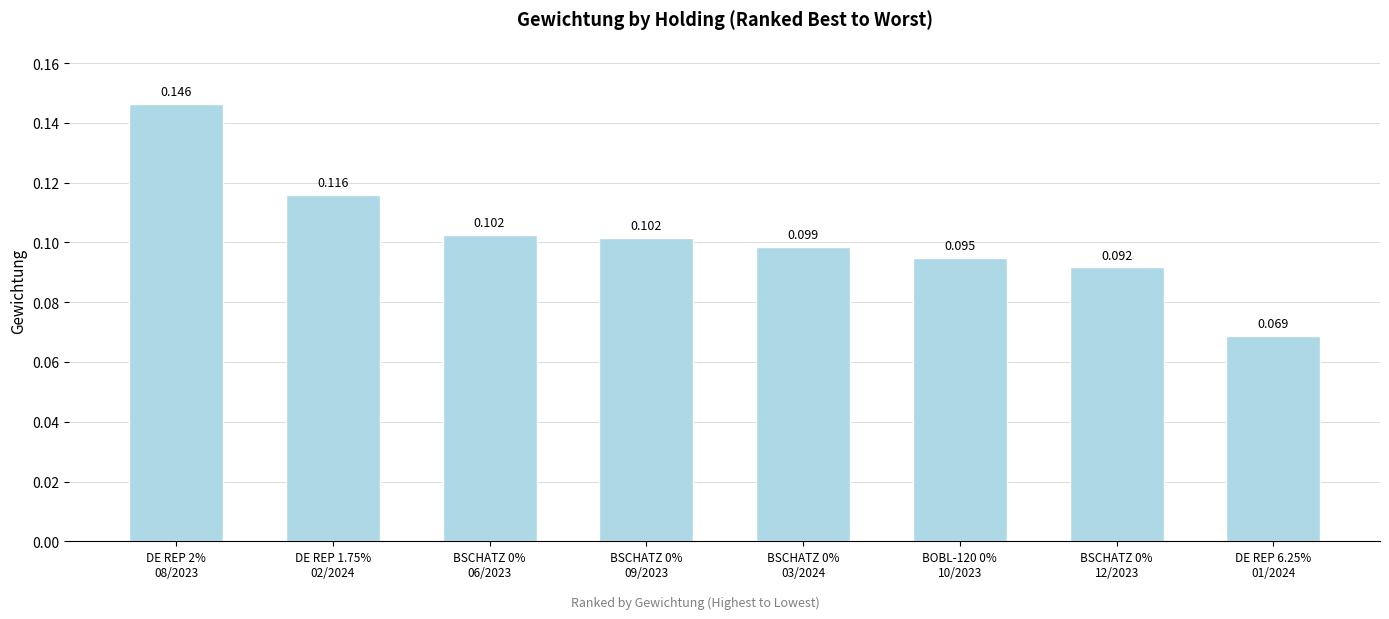

The chart shows a value of 0.2 at BSCHATZ 0%
06/2023. True or false?

False